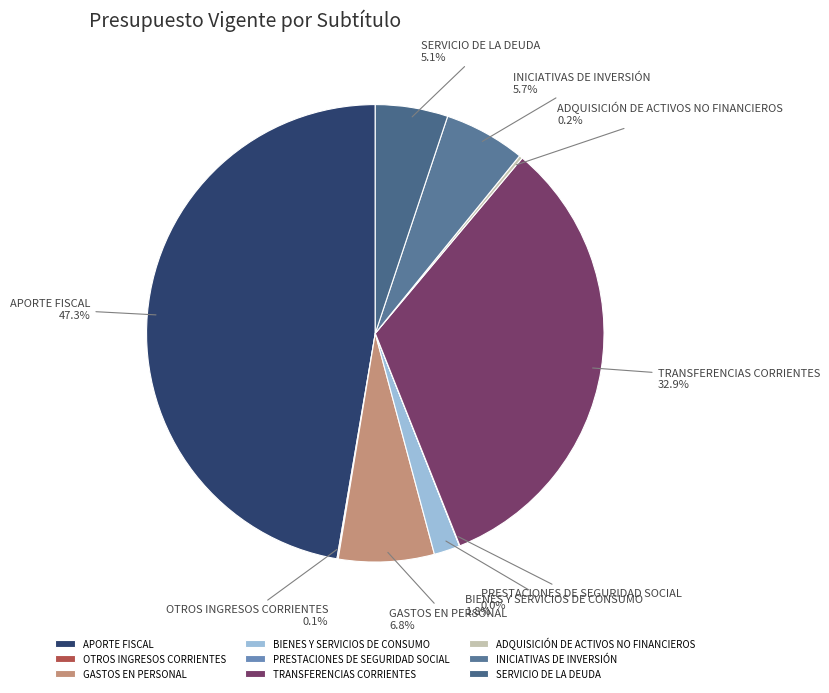

Which category has the biggest portion of the pie?

APORTE FISCAL